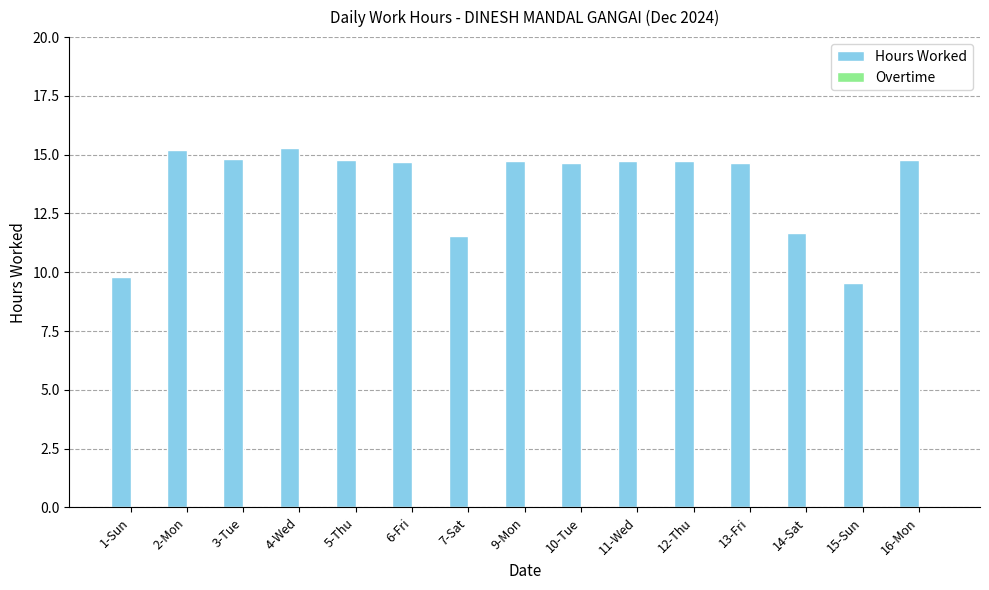

What is the label of the 5th bar from the right?

12-Thu